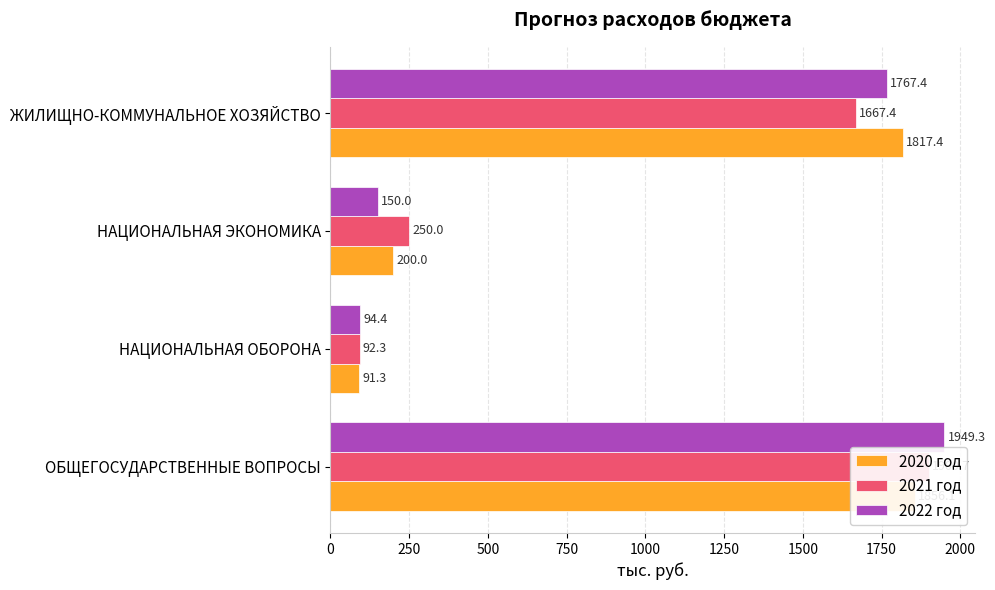

What is the value of the 2022 год bar at the 3rd from the left?

150.0